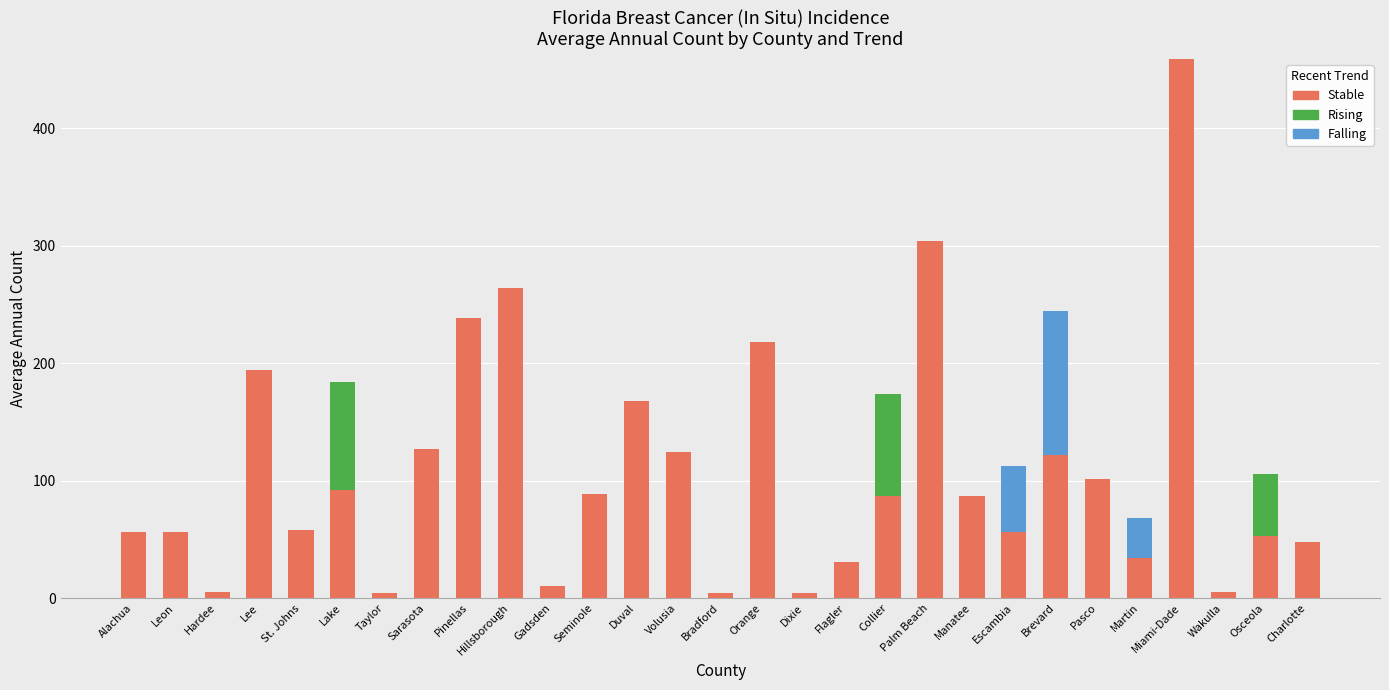

What is the total value across all series at Pasco?

101